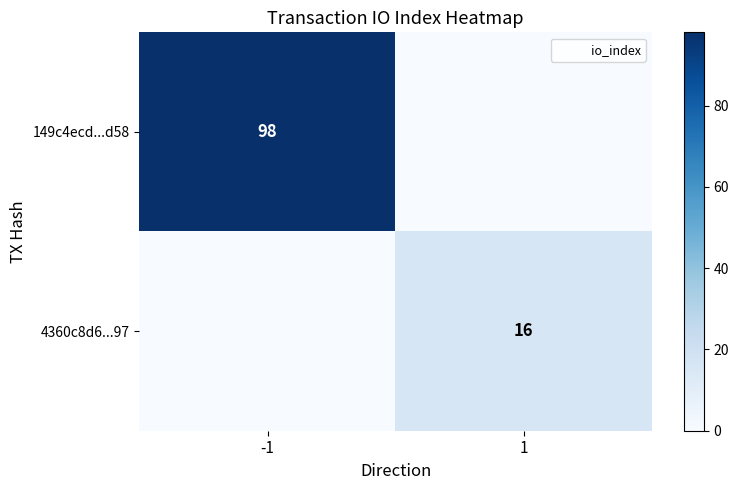

How many values in 149c4ecd...d58 are above zero?

1